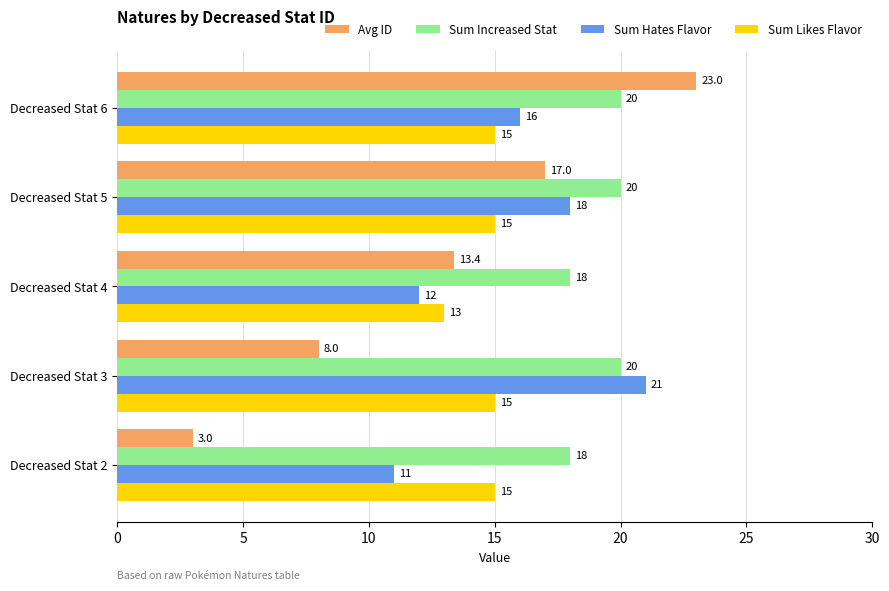

The Avg ID series shows 23.0 at Decreased Stat 6. True or false?

True